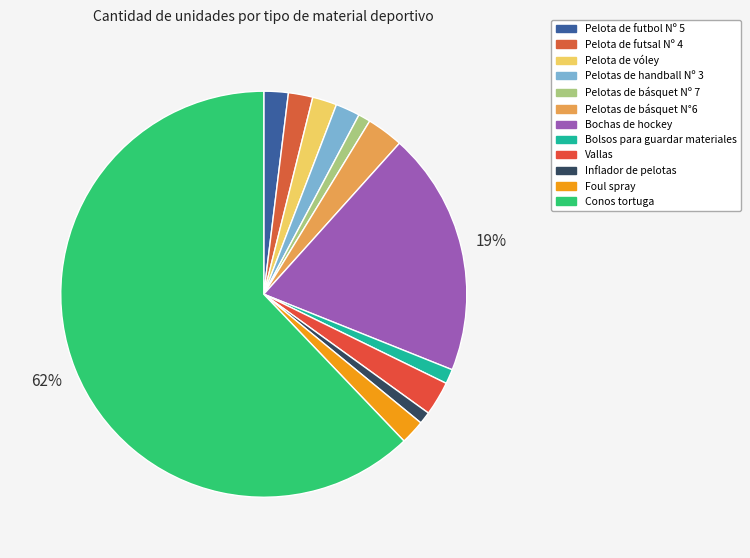

True or false: Conos tortuga accounts for 62% of the total.

True